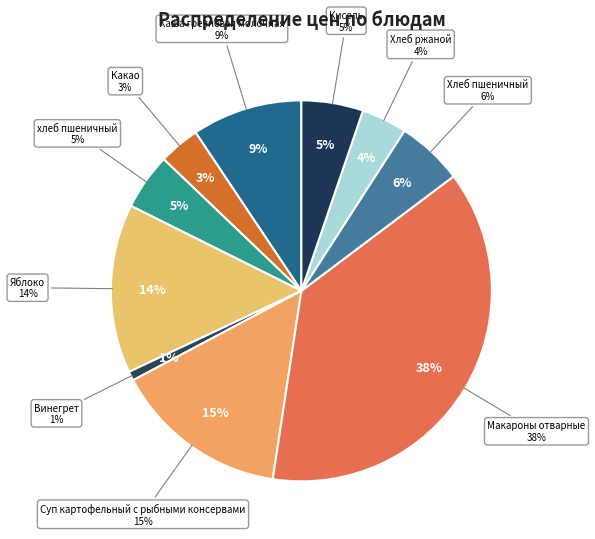

To the nearest percent, what is the average slice percentage?

10%